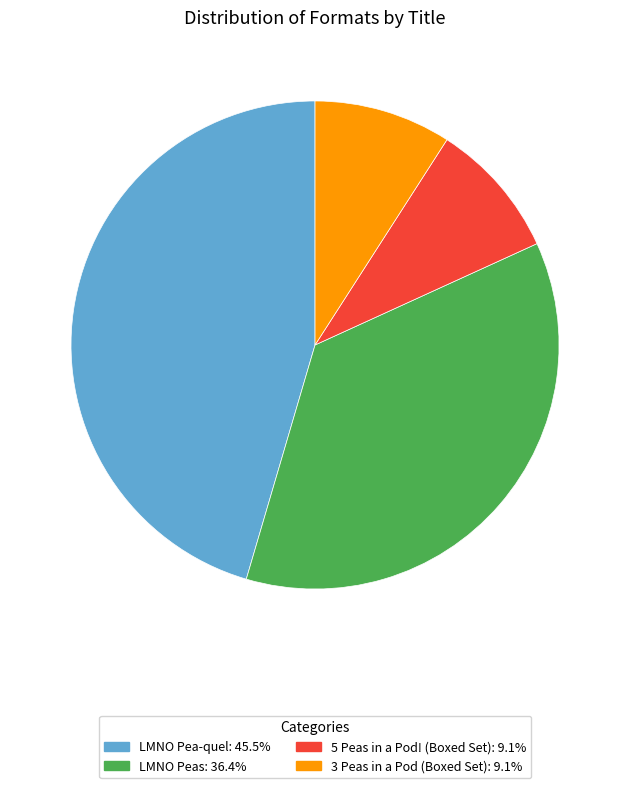

Approximately how many times larger is the value at LMNO Pea-quel compared to LMNO Peas?

1.2